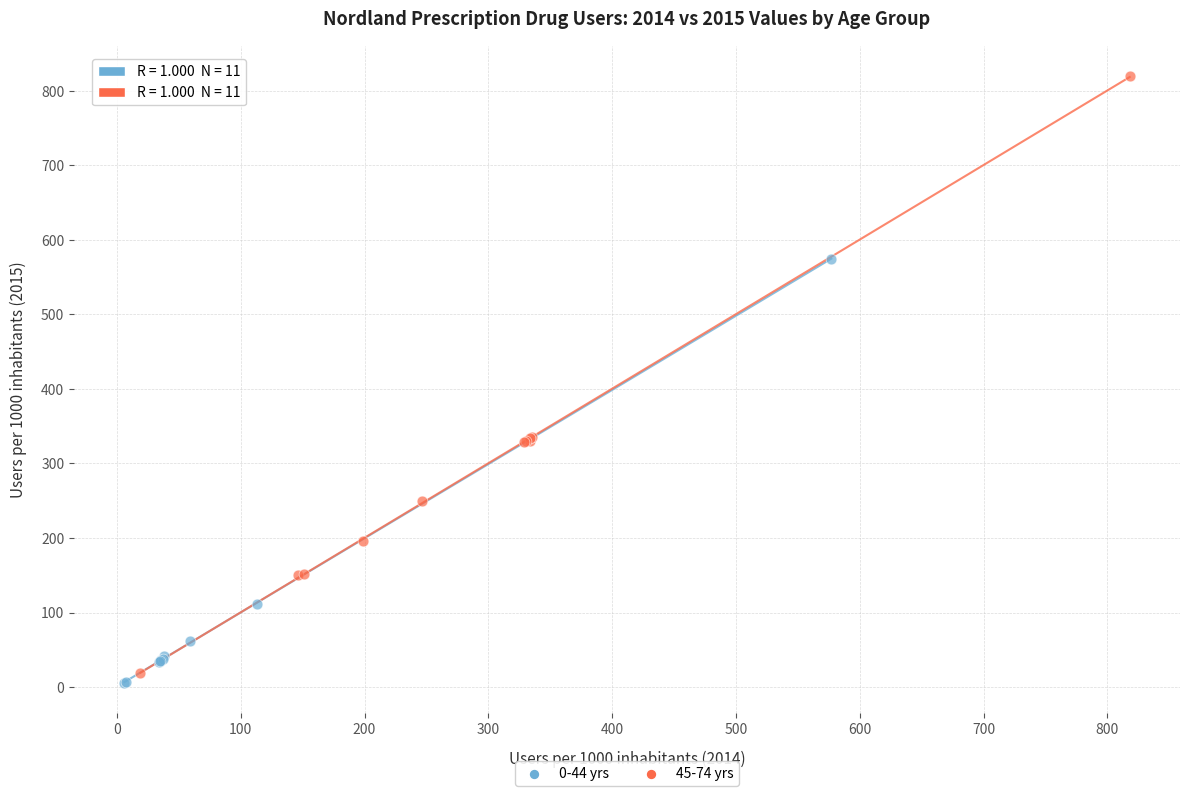

Which series has the largest Y range (max minus min)?

45-74 yrs